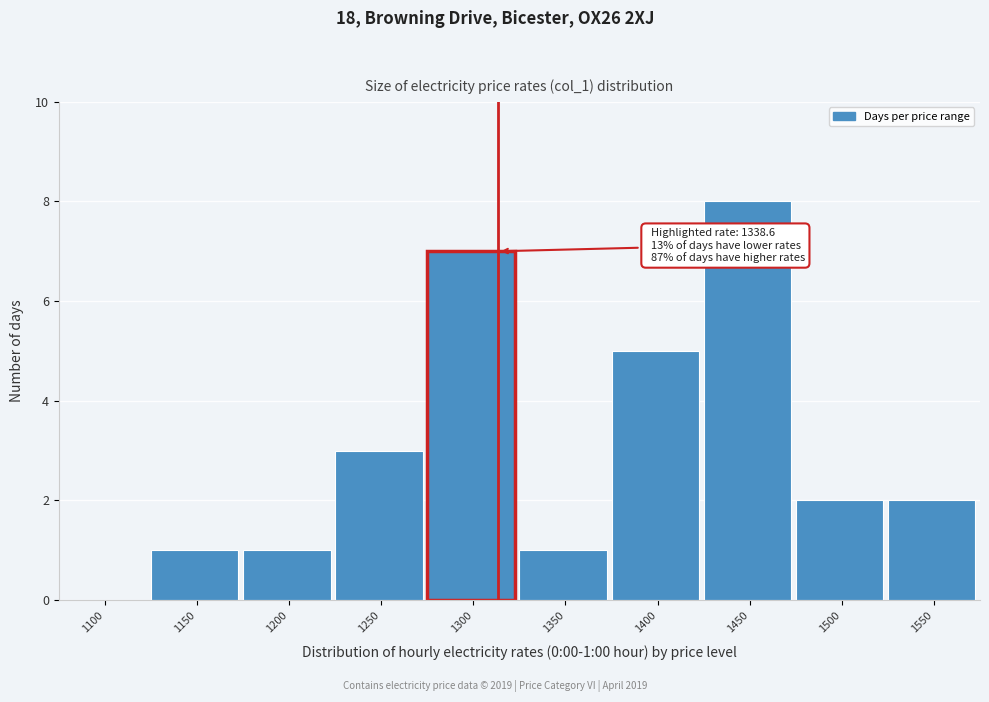

Reading left to right, transcribe all the data shown in this chart.

1100=0	1150=1	1200=1	1250=3	1300=7	1350=1	1400=5	1450=8	1500=2	1550=2